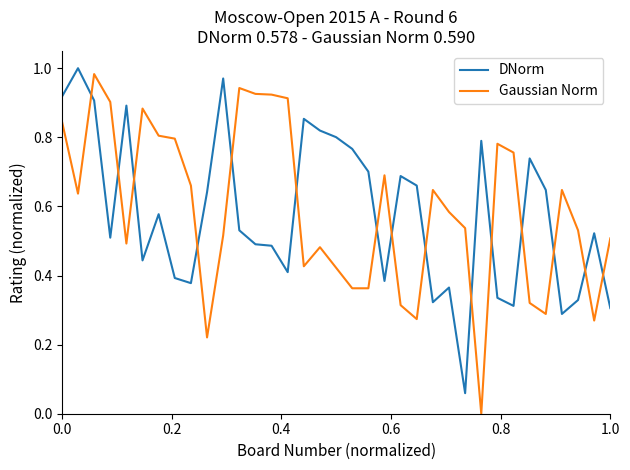

Which series ends up on top after the final intersection of DNorm and Gaussian Norm?

Gaussian Norm